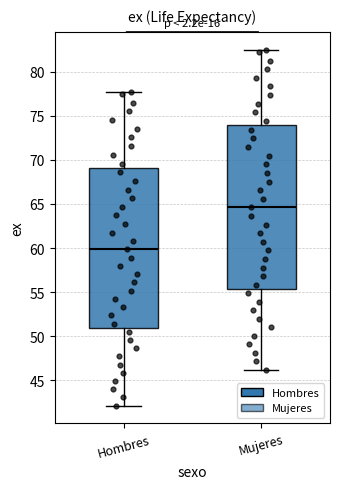

Reading left to right, transcribe this box plot: for each box, give where its median line is, the range the box spans, and where its two whiskers end, as read against the y-axis. The values are not printed on the chart, so give them approximately, as read against the axis.

Hombres: median 60.0, box 51.0 to 69.0, whiskers 42.0 to 77.5
Mujeres: median 64.5, box 55.5 to 74.0, whiskers 46.0 to 82.5